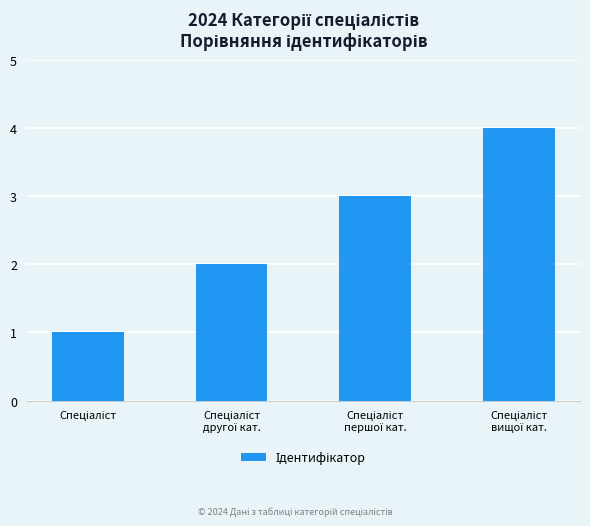

What is the difference between the maximum and minimum values?

3